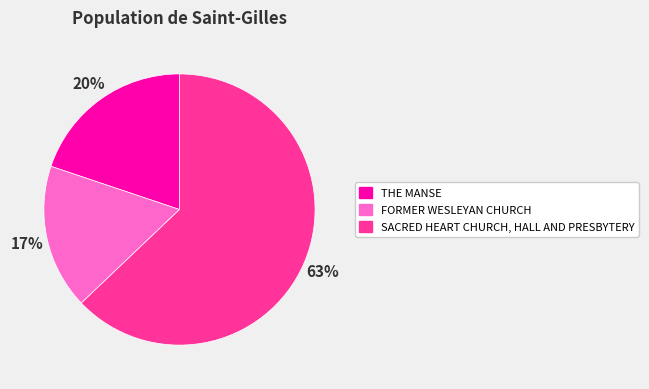

Rank the categories by value from highest to lowest.

SACRED HEART CHURCH, HALL AND PRESBYTERY, THE MANSE, FORMER WESLEYAN CHURCH